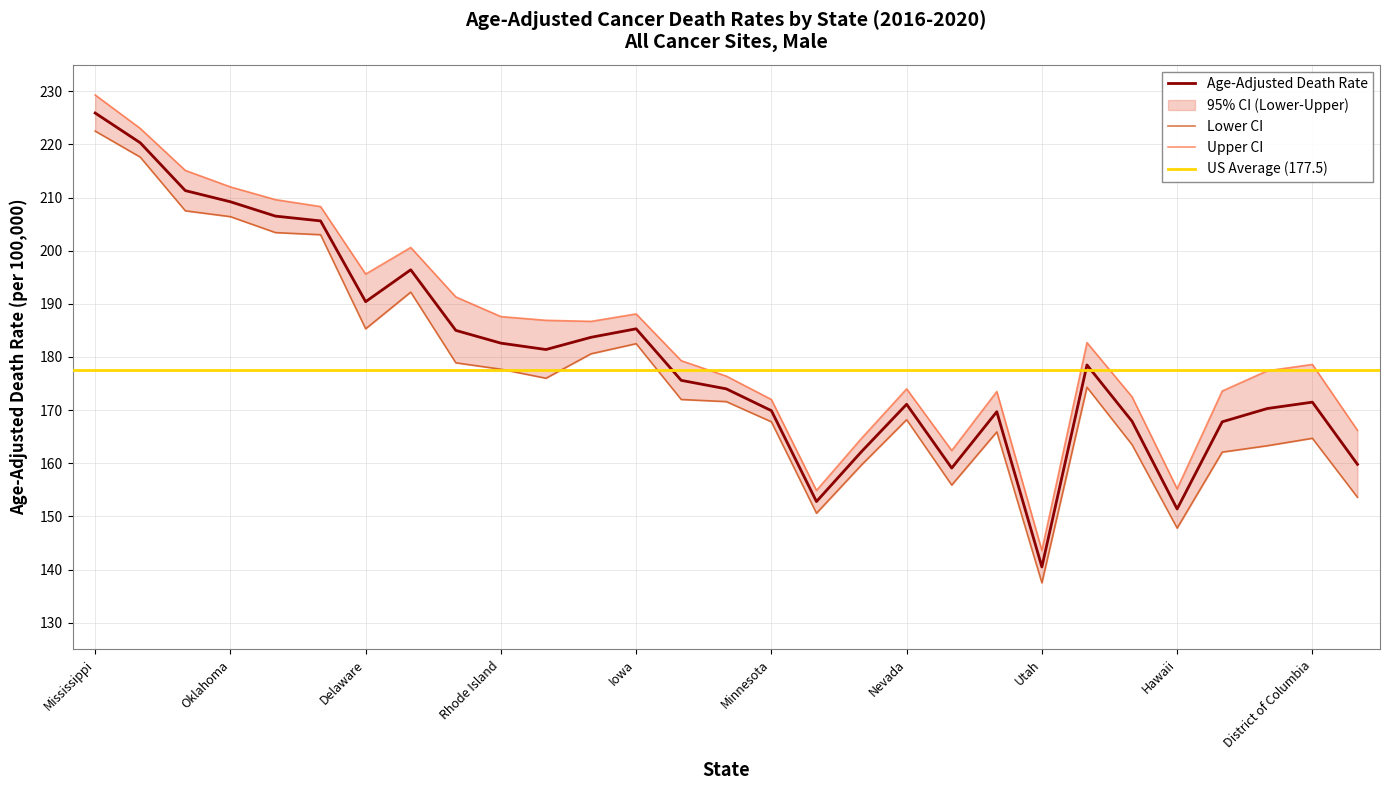

Where is Age-Adjusted Death Rate nearest to the value 183?

Rhode Island